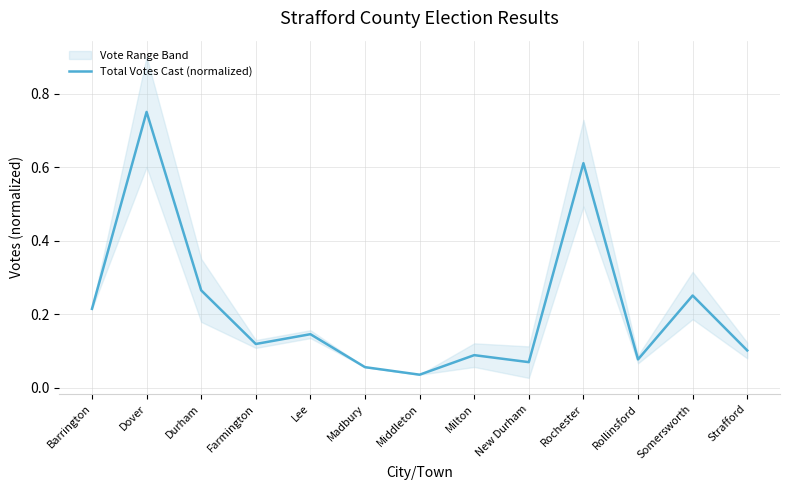

Is it true that the value at Madbury is 0.1?

False